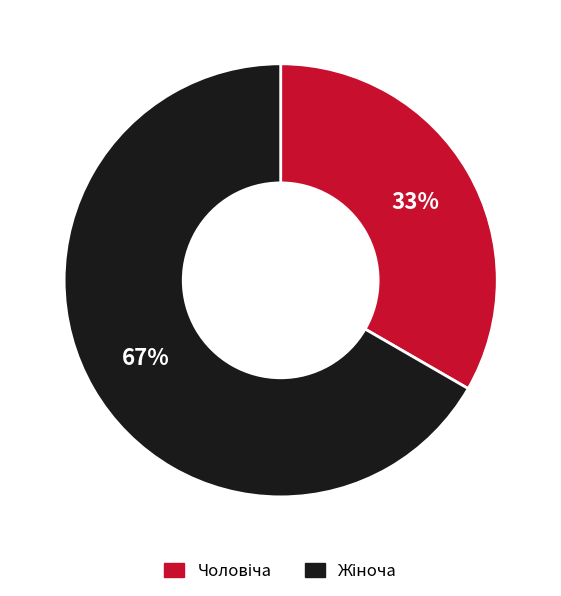

To the nearest percent, what is the average slice percentage?

50%